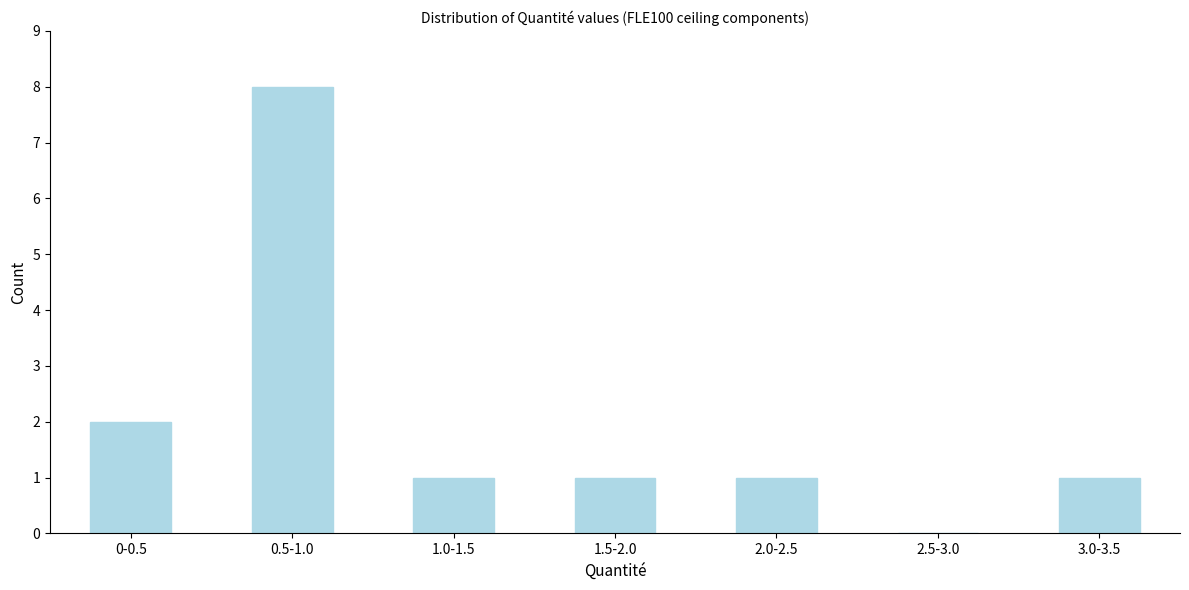

Reading left to right, transcribe all the data shown in this chart.

0-0.5=2	0.5-1.0=8	1.0-1.5=1	1.5-2.0=1	2.0-2.5=1	2.5-3.0=0	3.0-3.5=1